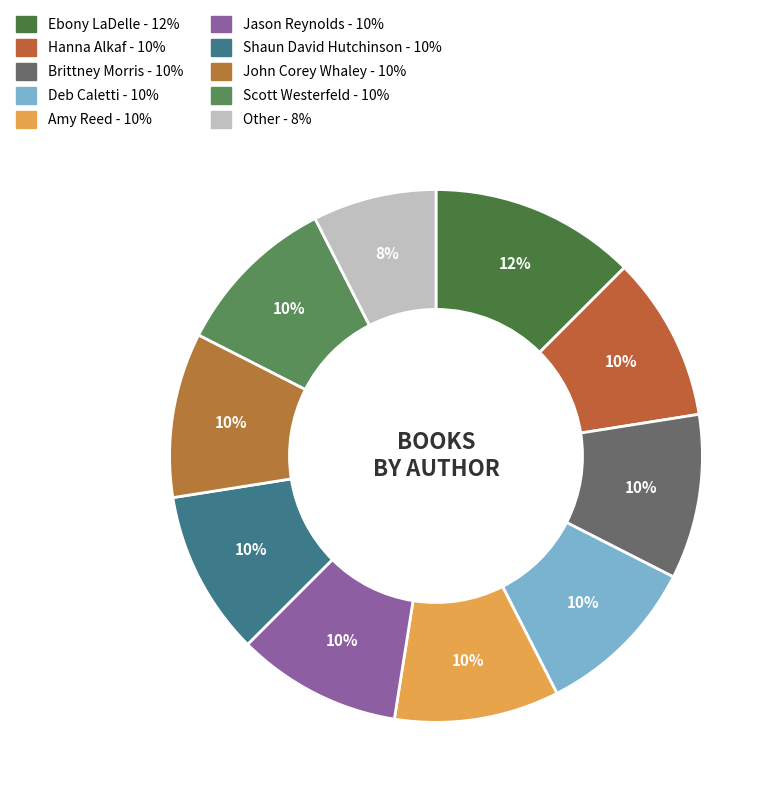

How many segments does this pie chart have?

10